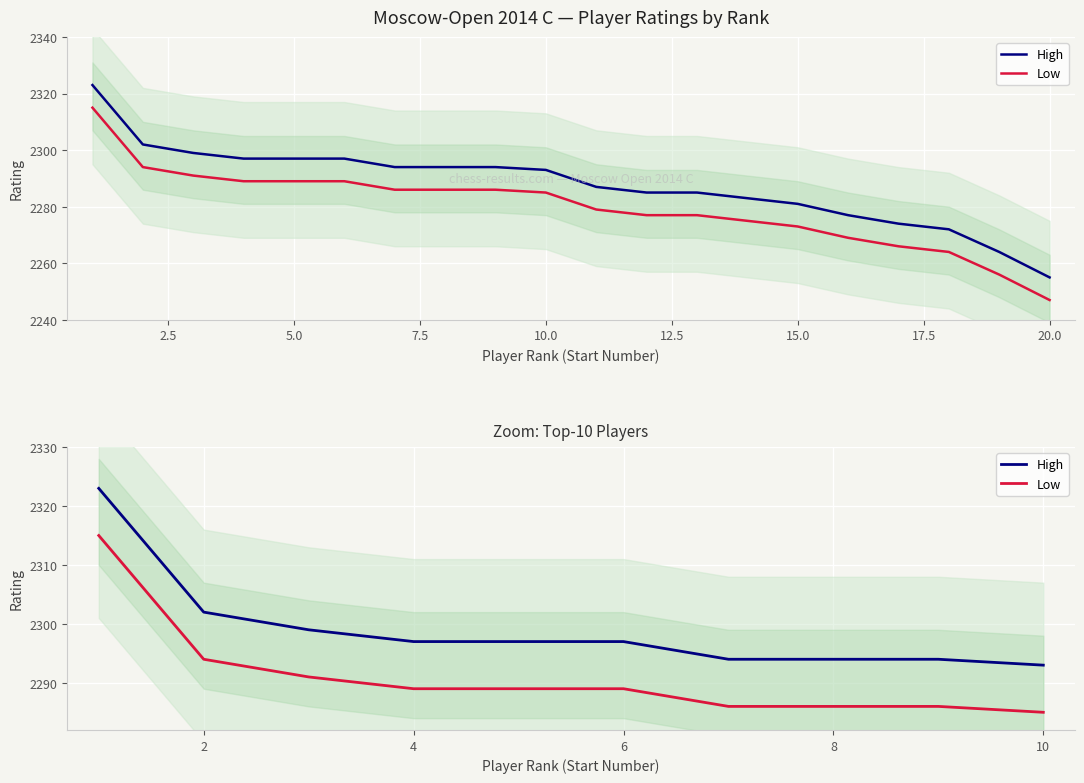

True or false: Low has a value of 815 at 15.0.

False